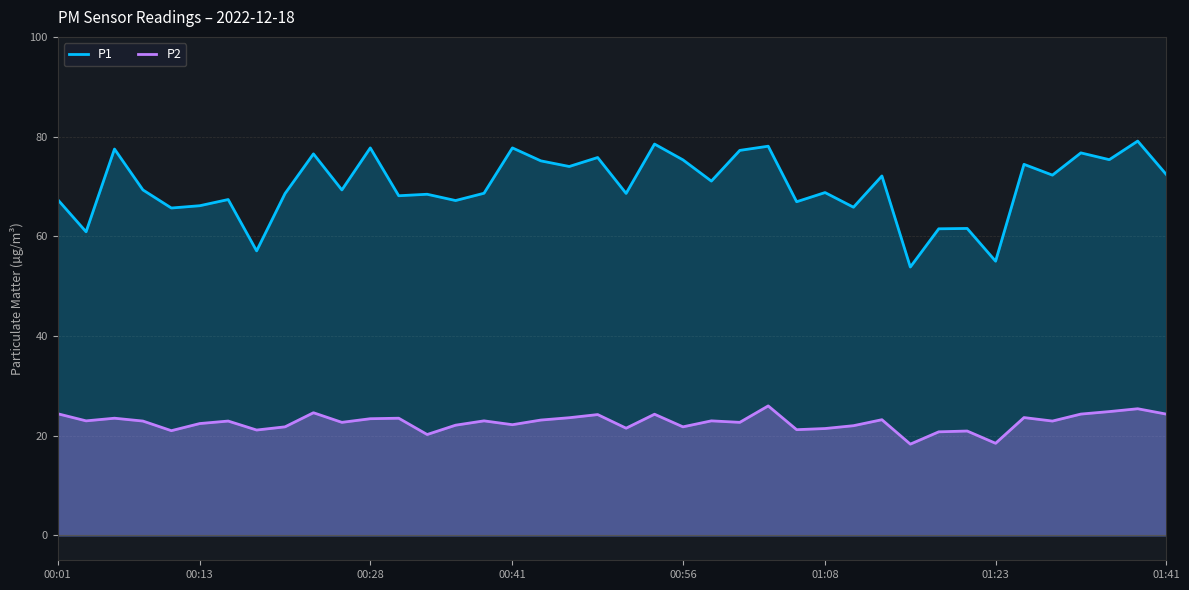

Rank the series at 24 from highest to lowest value.

P1, P2